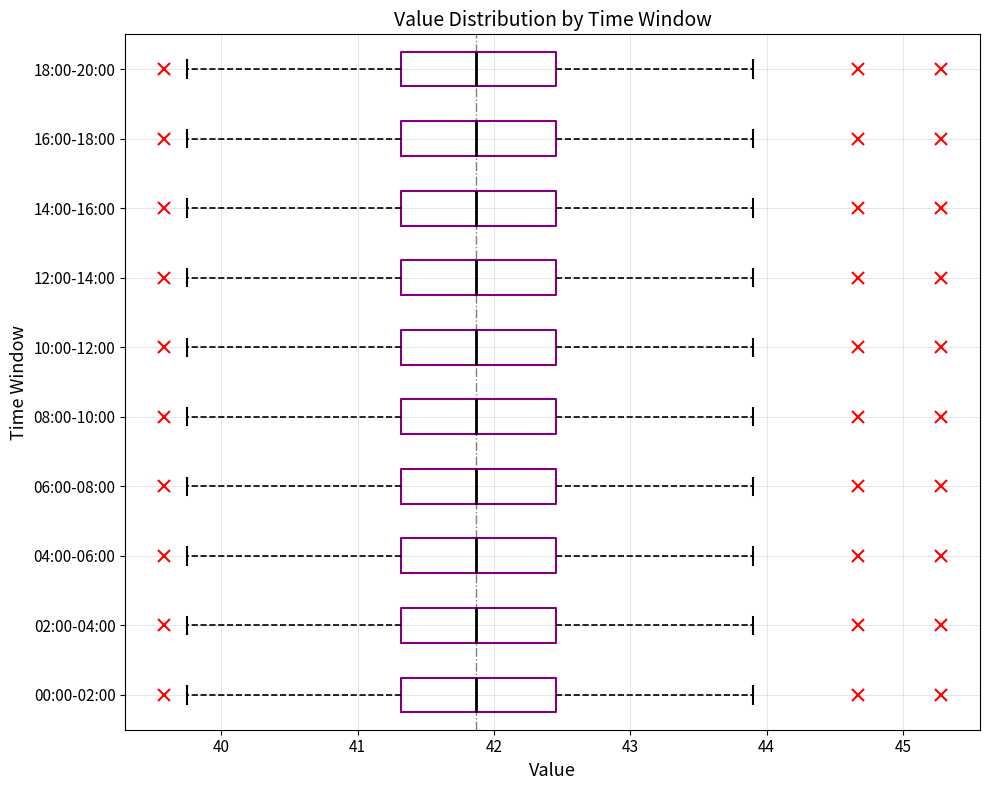

Reading bottom to top, read every box against the x-axis: the position of its median line, the range the box covers, and the ends of its whiskers. The values are not printed on the chart, so give them approximately, as read against the axis.

00:00-02:00: median 41.9, box 41.3 to 42.5, whiskers 39.8 to 43.9
02:00-04:00: median 41.9, box 41.3 to 42.5, whiskers 39.8 to 43.9
04:00-06:00: median 41.9, box 41.3 to 42.5, whiskers 39.8 to 43.9
06:00-08:00: median 41.9, box 41.3 to 42.5, whiskers 39.8 to 43.9
08:00-10:00: median 41.9, box 41.3 to 42.5, whiskers 39.8 to 43.9
10:00-12:00: median 41.9, box 41.3 to 42.5, whiskers 39.8 to 43.9
12:00-14:00: median 41.9, box 41.3 to 42.5, whiskers 39.8 to 43.9
14:00-16:00: median 41.9, box 41.3 to 42.5, whiskers 39.8 to 43.9
16:00-18:00: median 41.9, box 41.3 to 42.5, whiskers 39.8 to 43.9
18:00-20:00: median 41.9, box 41.3 to 42.5, whiskers 39.8 to 43.9